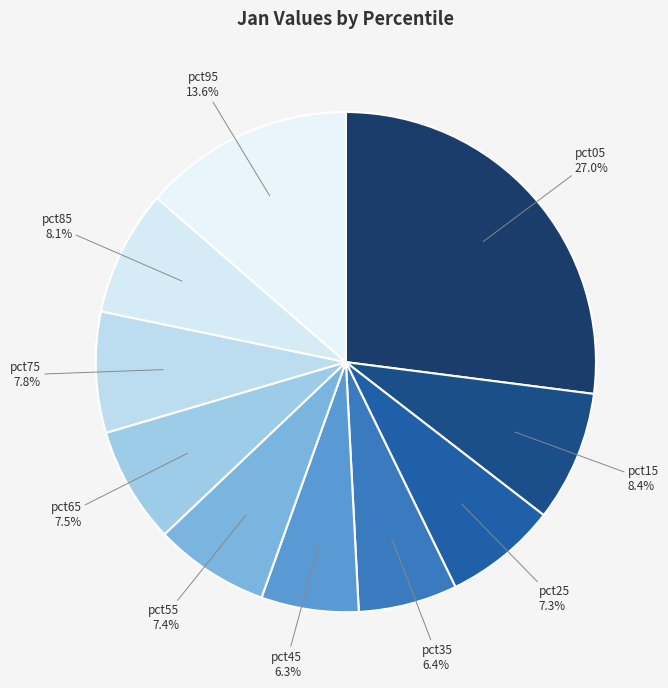

To the nearest percent, what is the average slice percentage?

10%